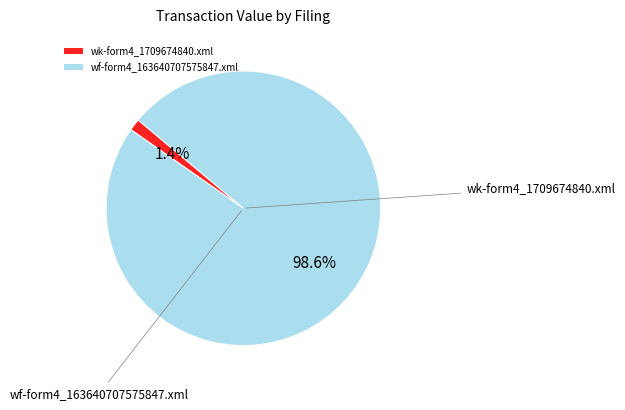

What is the majority slice?

wf-form4_163640707575847.xml